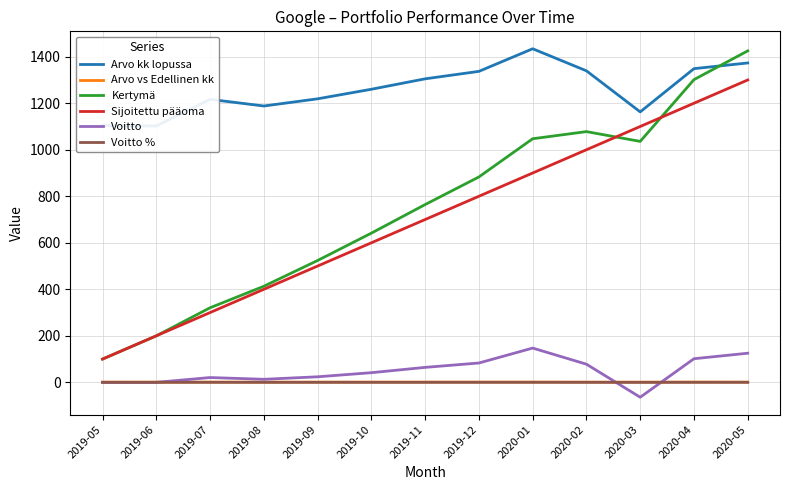

True or false: Voitto % and Arvo kk lopussa cross at least once.

False